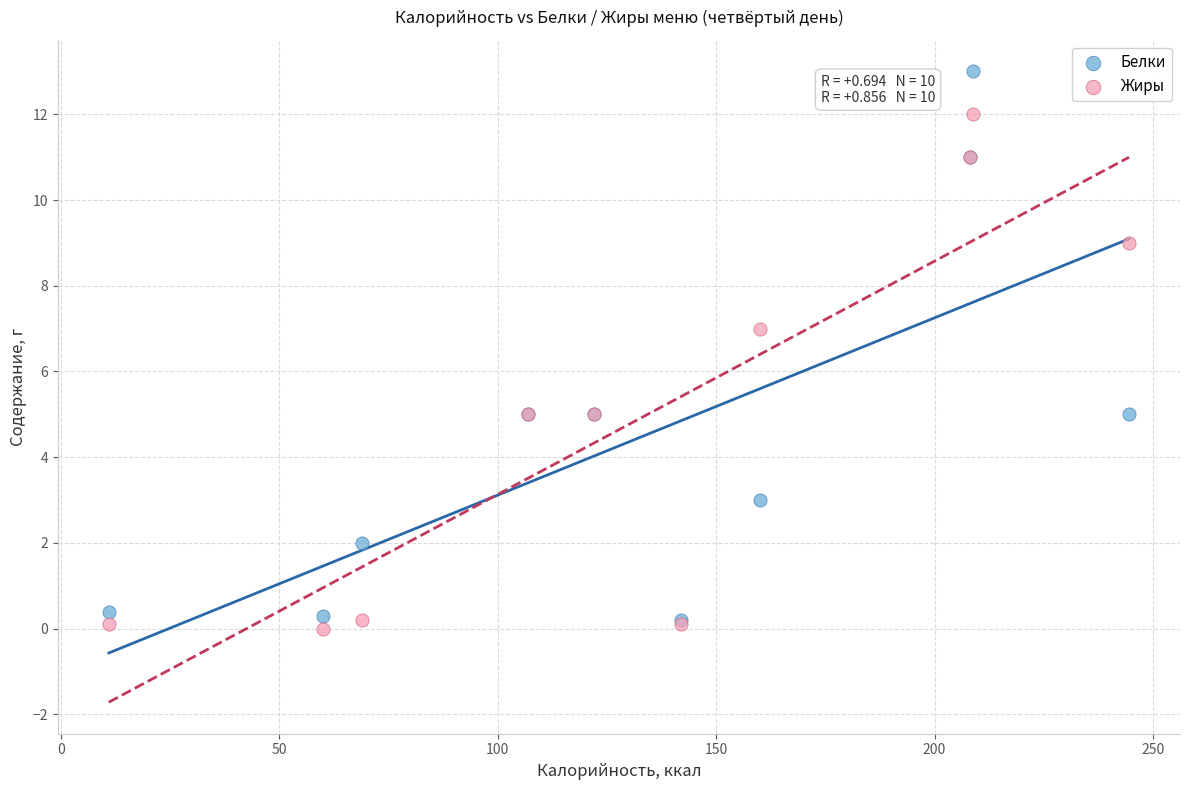

What are all the series names shown in the legend?

Белки, Жиры